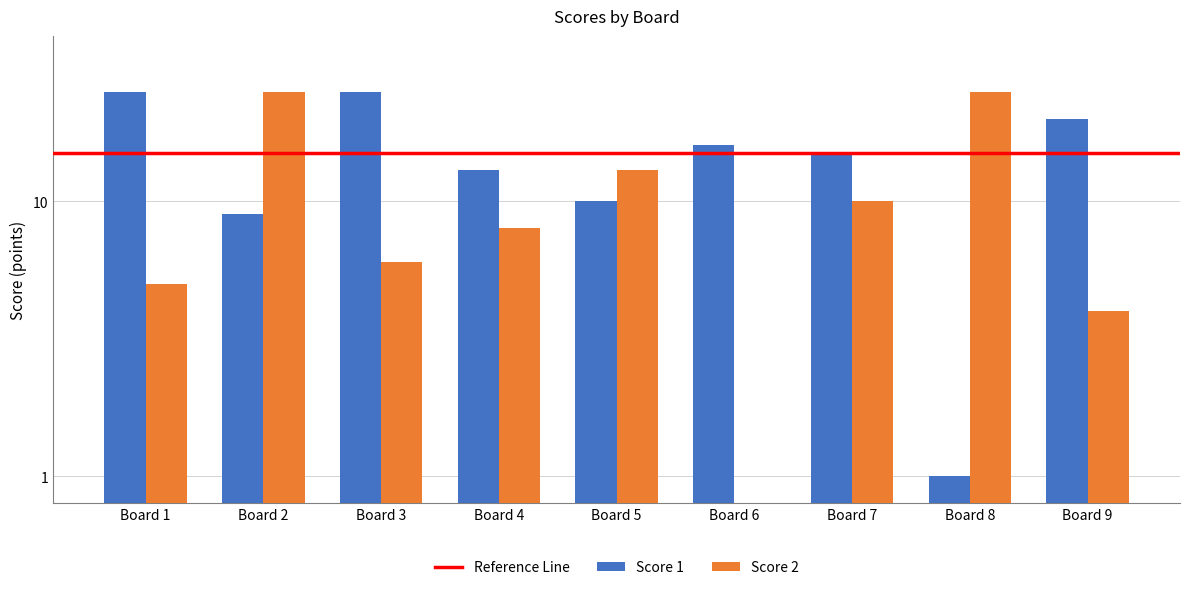

Which series has the largest total across all categories?

Score 1